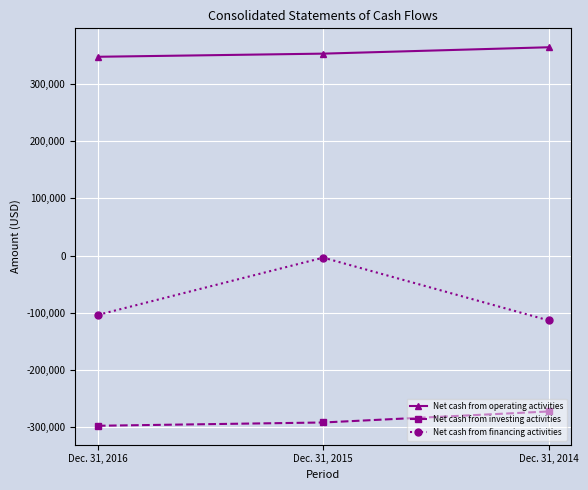

At Dec. 31, 2014, list the series in order from largest to smallest.

Net cash from operating activities, Net cash from financing activities, Net cash from investing activities